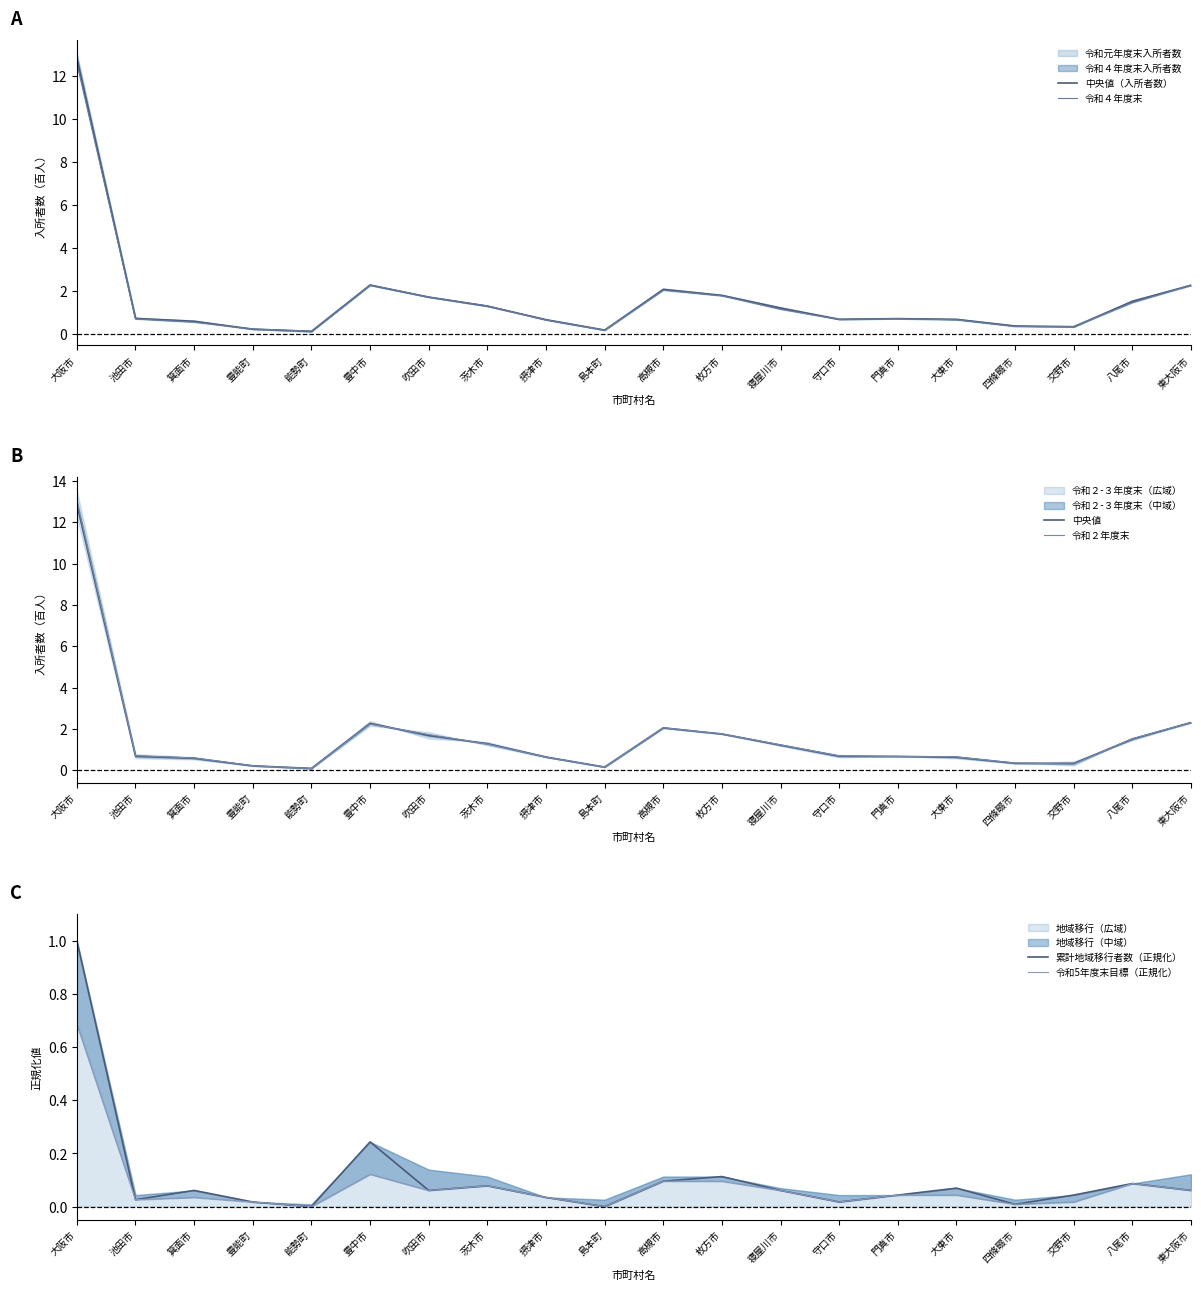

Is it true that 中央値（入所者数） equals 0.7 at 大東市?

True